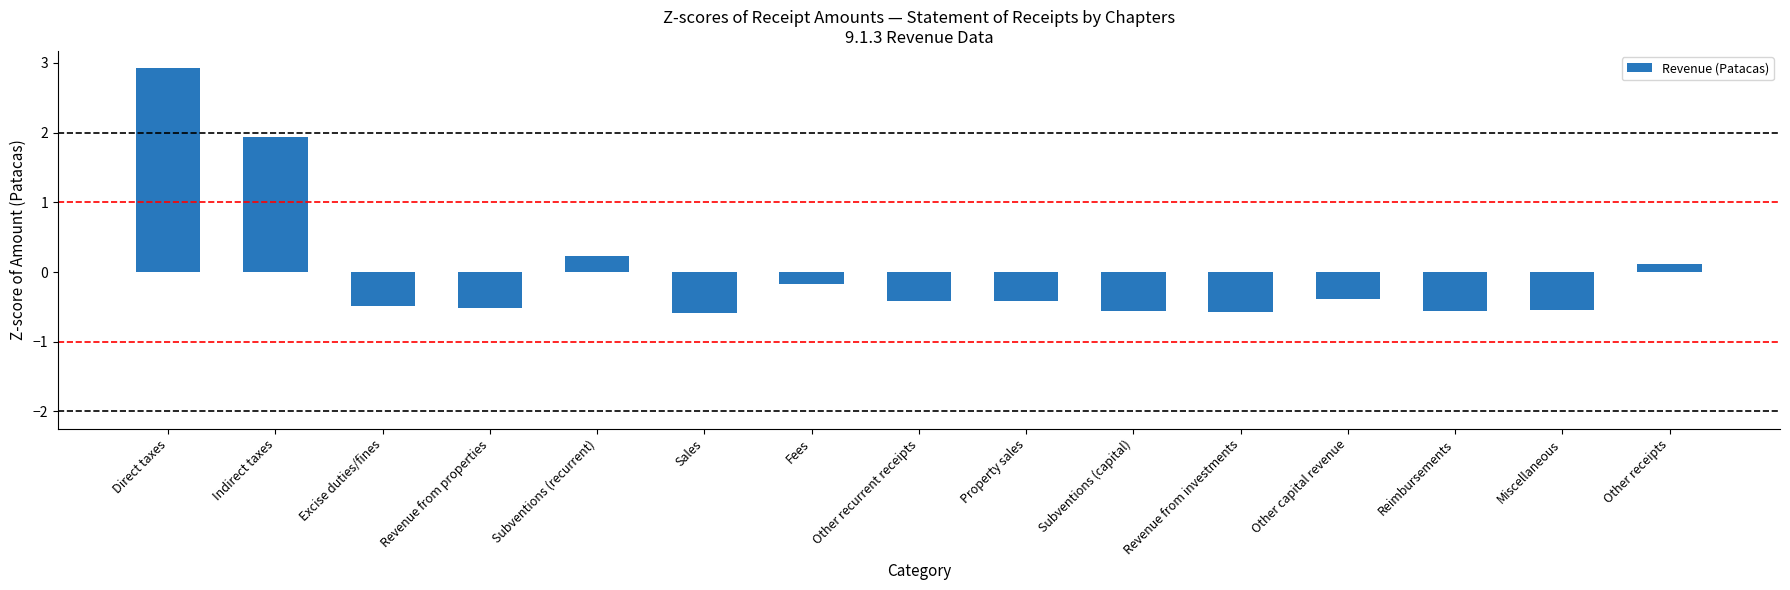

What is the difference between the maximum and minimum values?

3.5